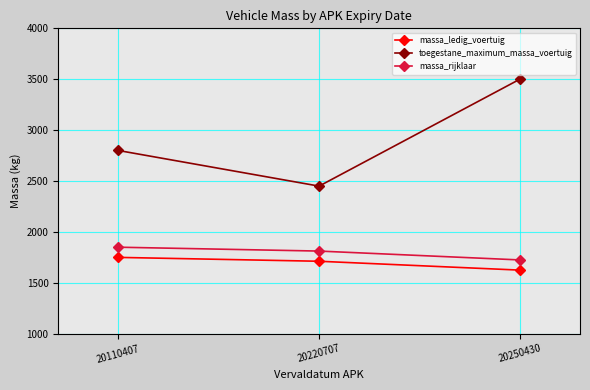

Reading left to right, list all the values displayed in this chart.

massa_ledig_voertuig: 1750	1712	1625
toegestane_maximum_massa_voertuig: 2800	2450	3500
massa_rijklaar: 1850	1812	1725